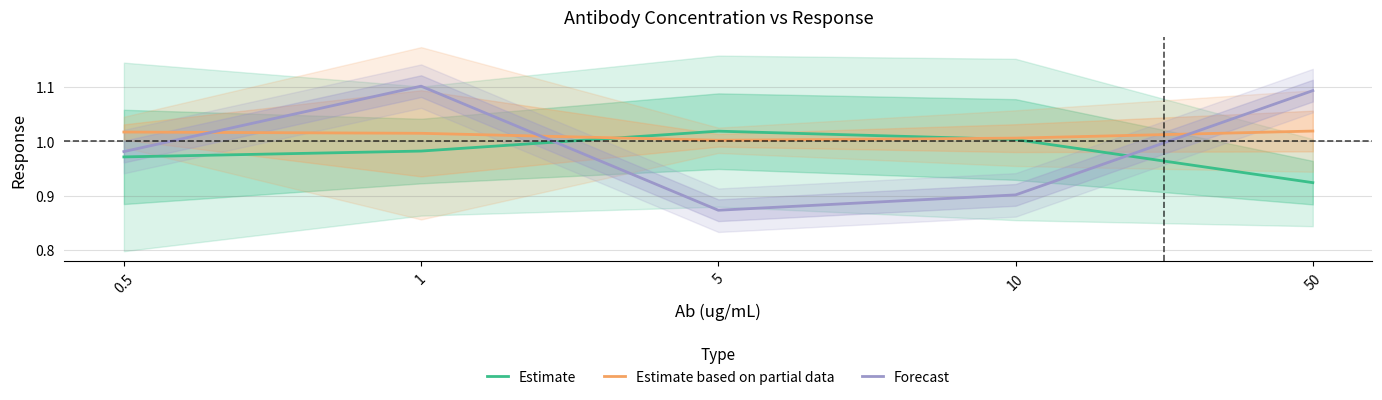

Where is the first local minimum for Estimate based on partial data?

5